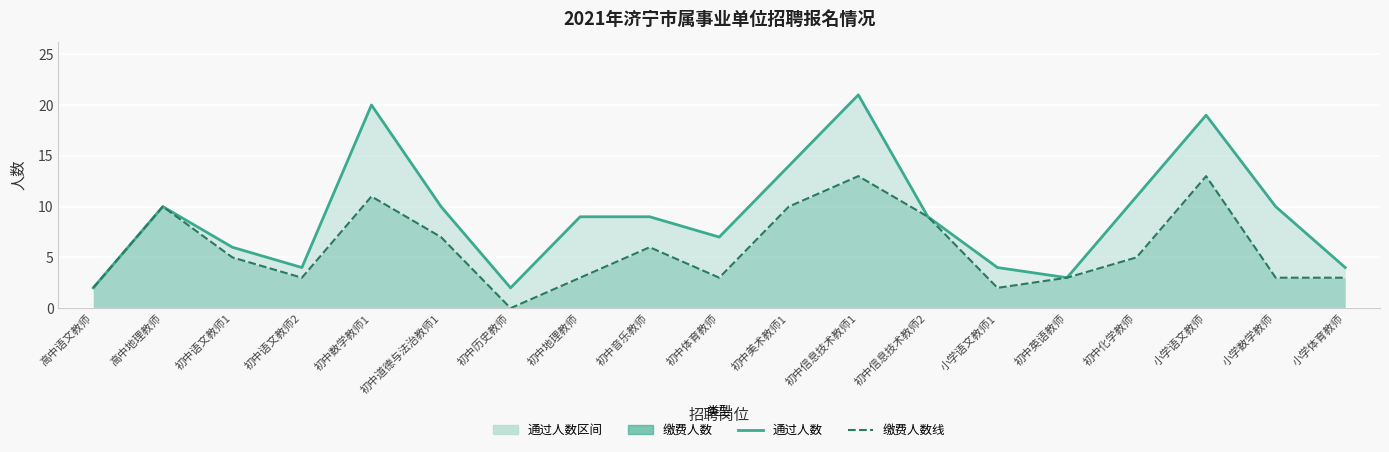

At which label does 通过人数 first exceed 9?

高中地理教师